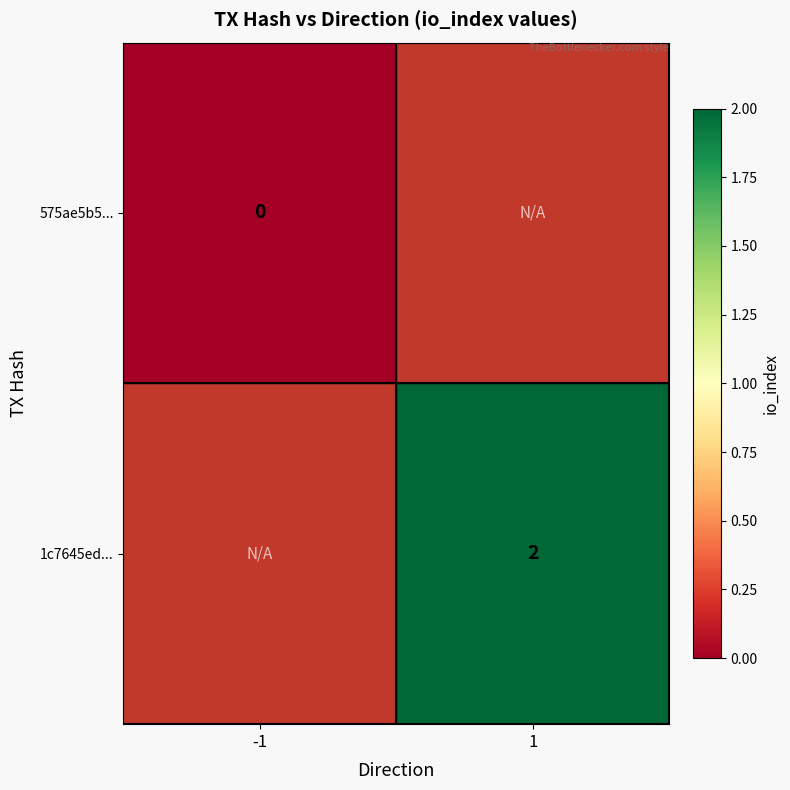

Which label corresponds to the largest value in the chart?

1